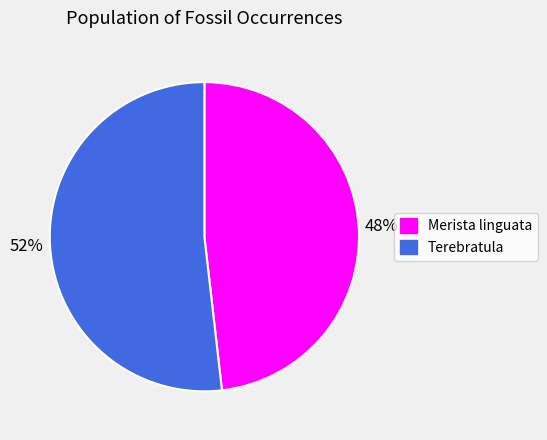

Is the sum of Terebratula and Merista linguata greater than half?

Yes